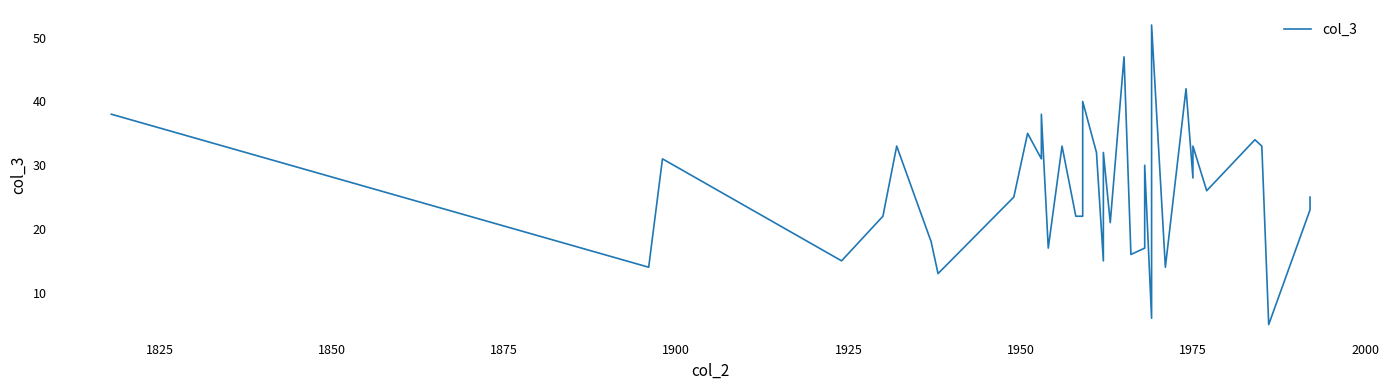

True or false: the data has more than 1 interior local peaks.

True